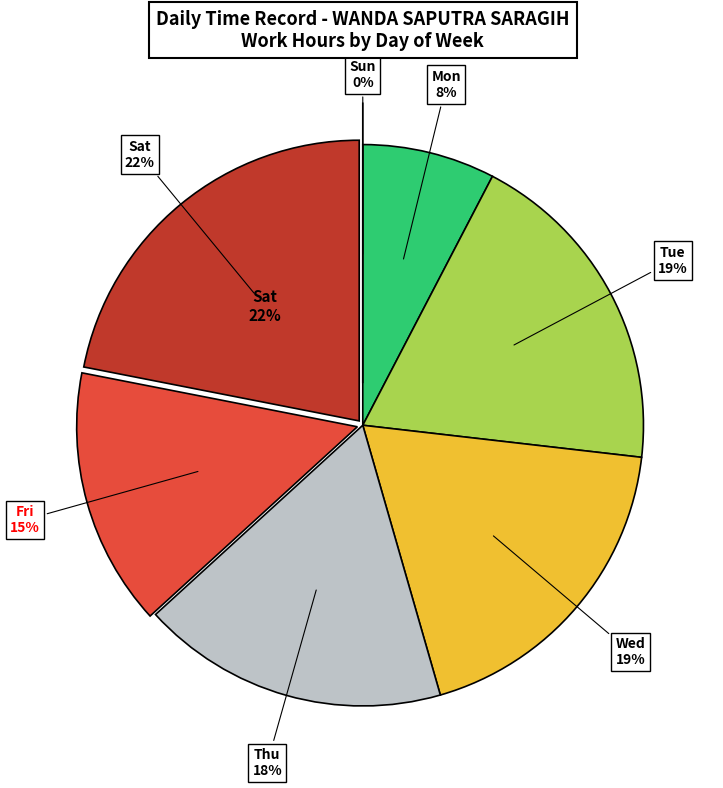

True or false: Mon accounts for 1% of the total.

False